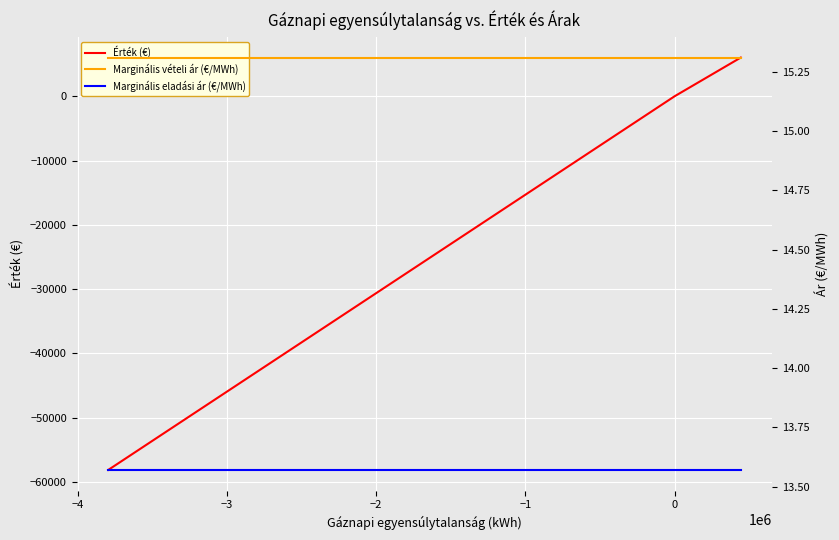

Does the chart display data point markers on the line(s)?

No